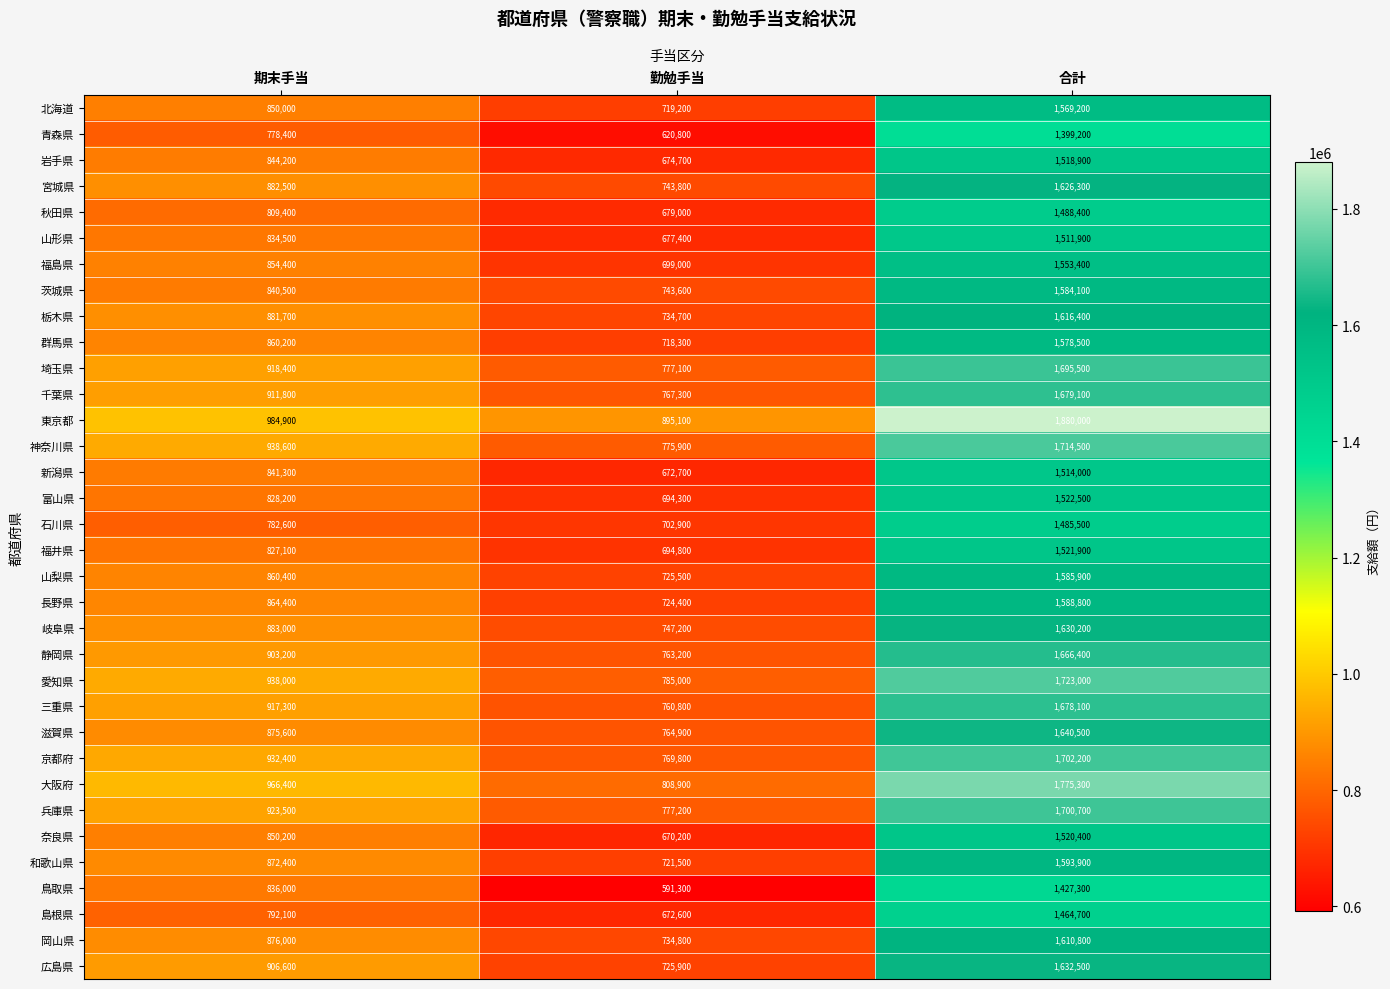

The 茨城県 series shows 743600 at 勤勉手当. True or false?

True